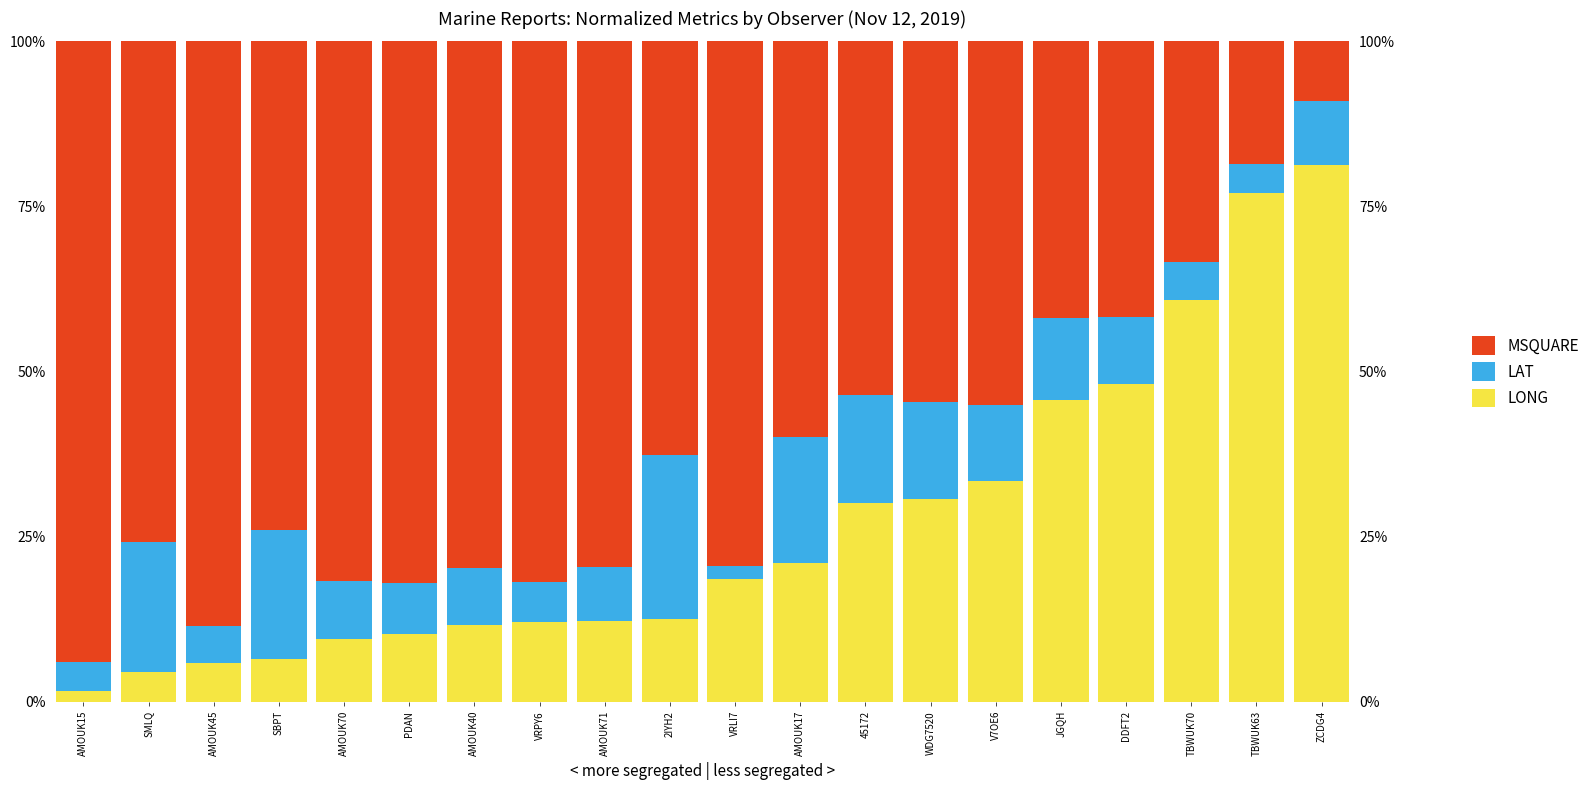

What is the difference between the LAT values at AMOUK40 and SBPT?

10.7